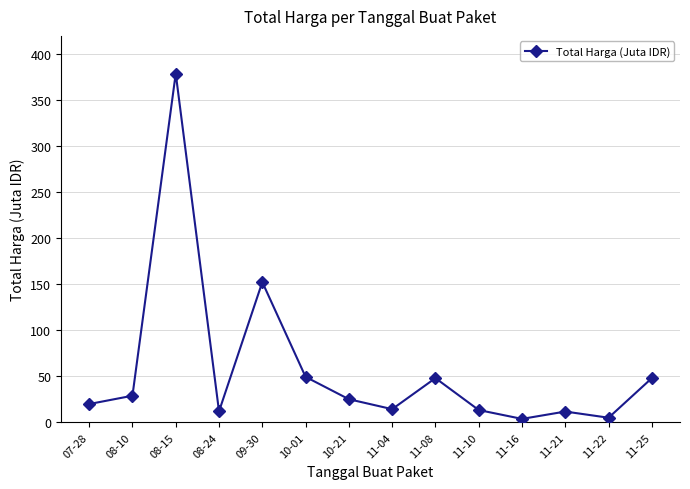

What is the average value?

58.0